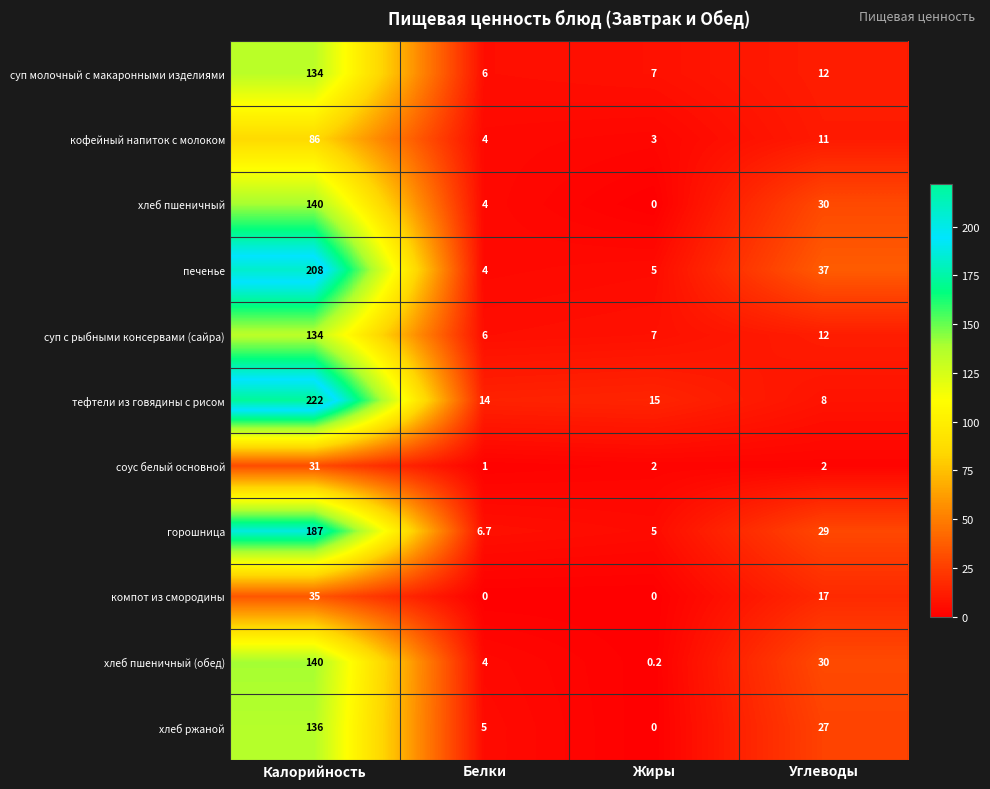

At which category is the sum across all series the highest?

Калорийность